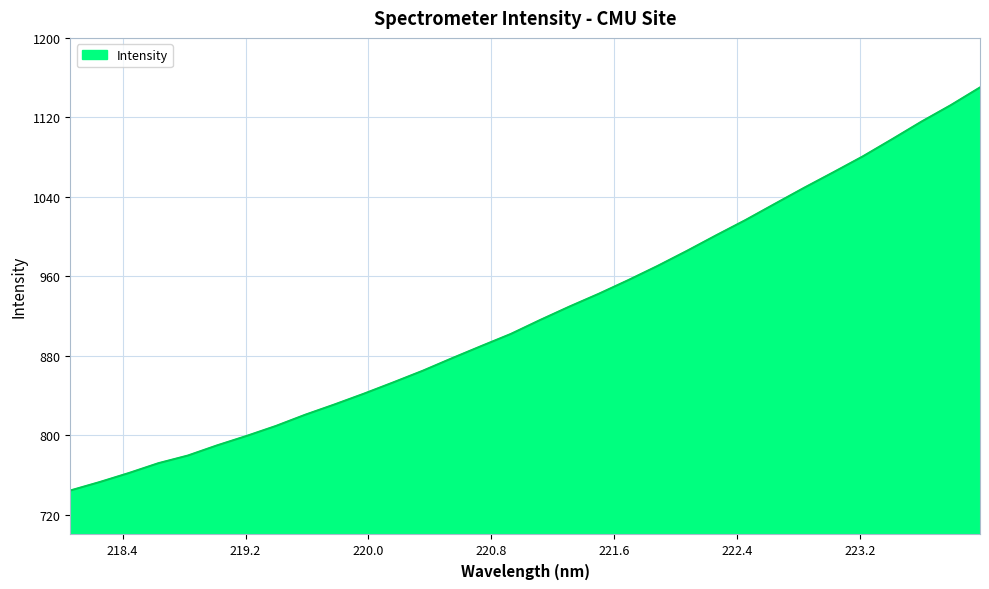

What is the difference between the maximum and minimum values?

405.8